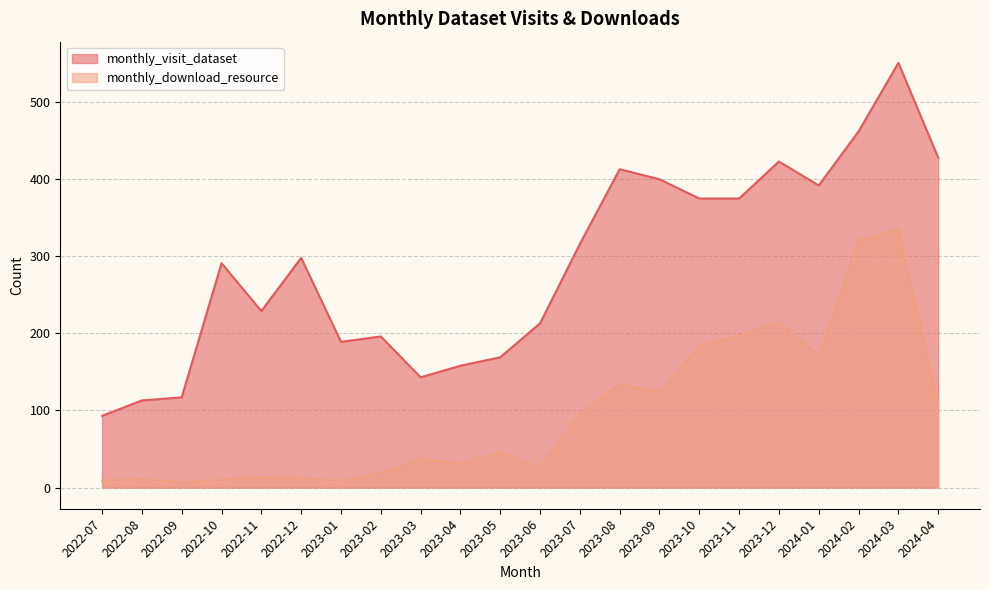

Does the chart have visible grid lines?

Yes